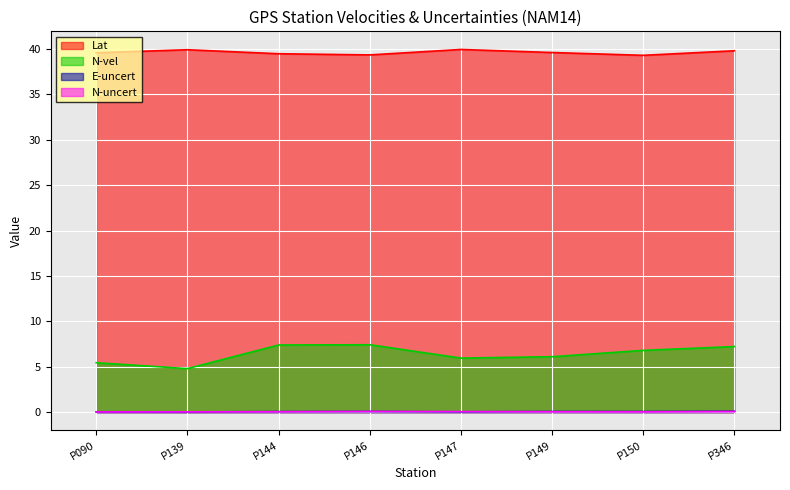

What is the difference between the maximum and minimum values in the N-uncert series?

0.1